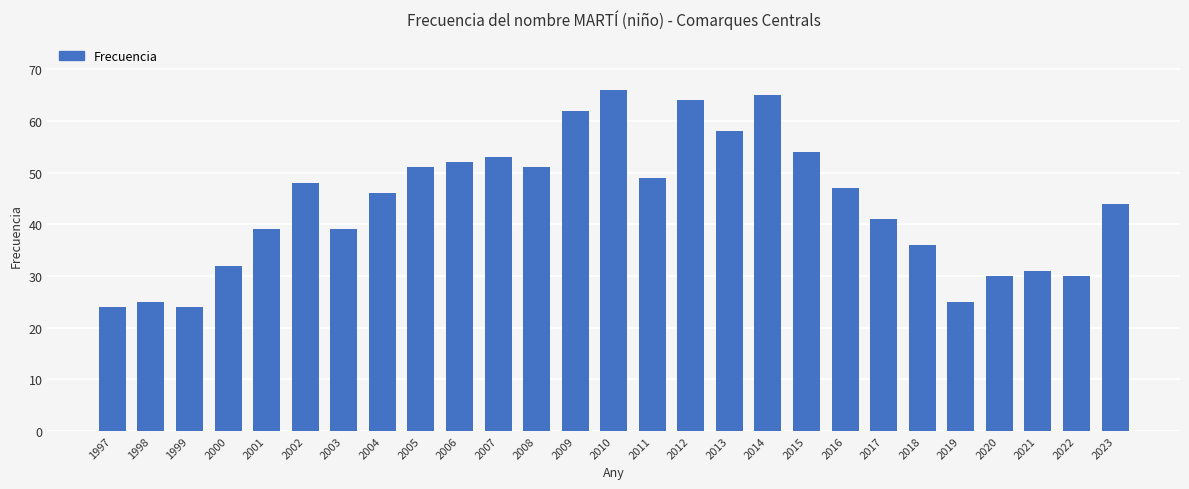

What is the change in value from 2003 to 2008?

+12